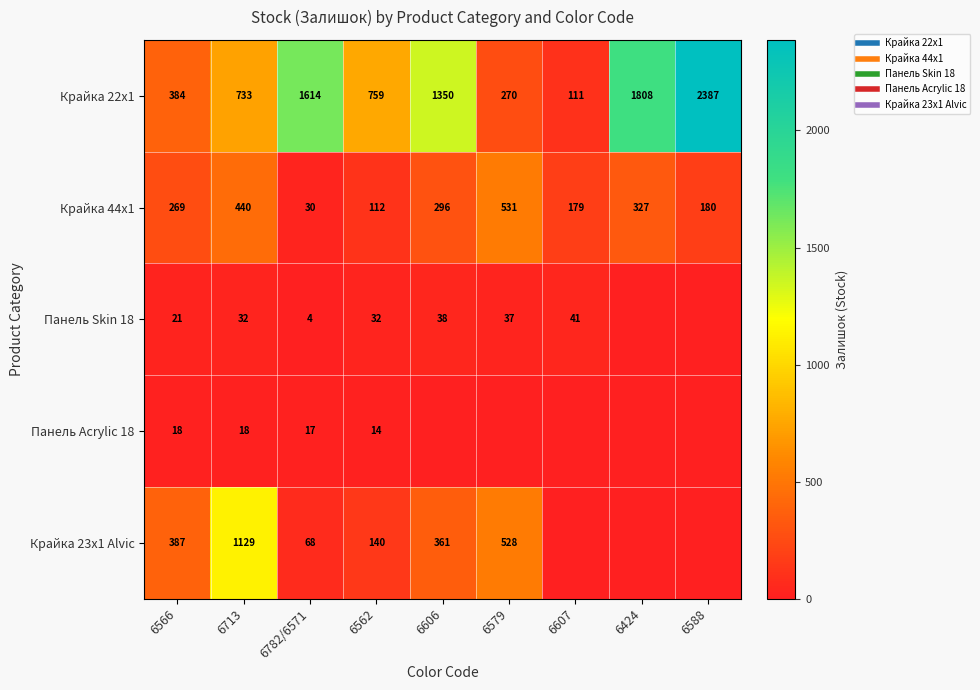

At how many categories does at least one series exceed 1147?

4